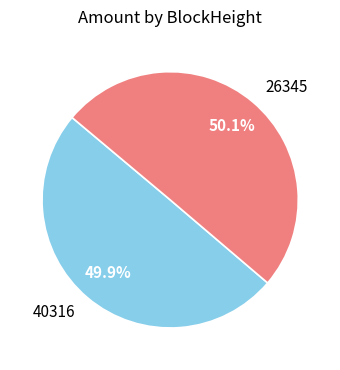

The 26345 slice represents 50% of the pie. True or false?

True